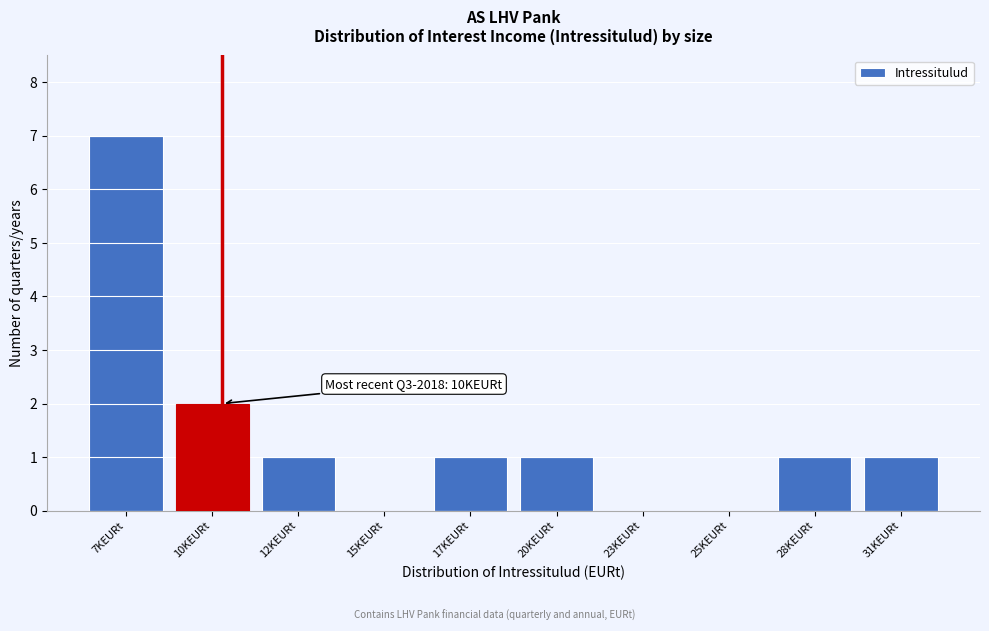

Reading left to right, what are all the values shown in this chart?

7KEURt=7	10KEURt=2	12KEURt=1	15KEURt=0	17KEURt=1	20KEURt=1	23KEURt=0	25KEURt=0	28KEURt=1	31KEURt=1